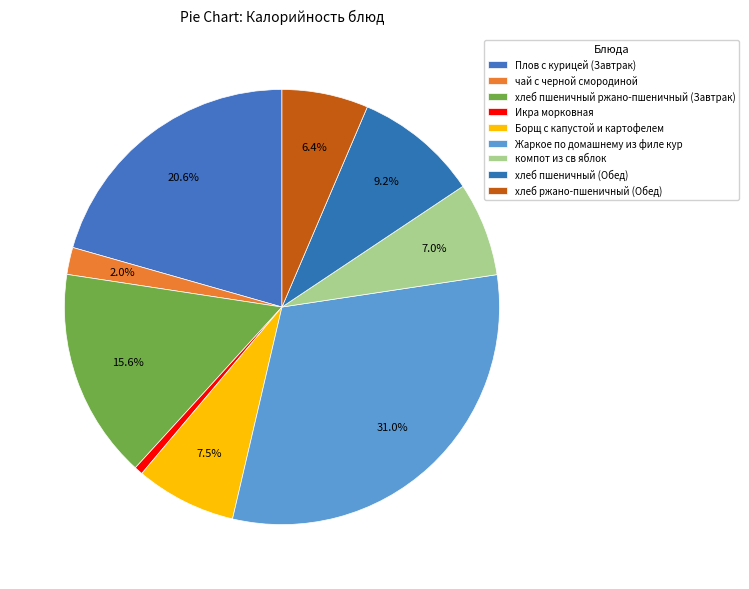

What percentage is the чай с черной смородиной slice, to the nearest percent?

2%